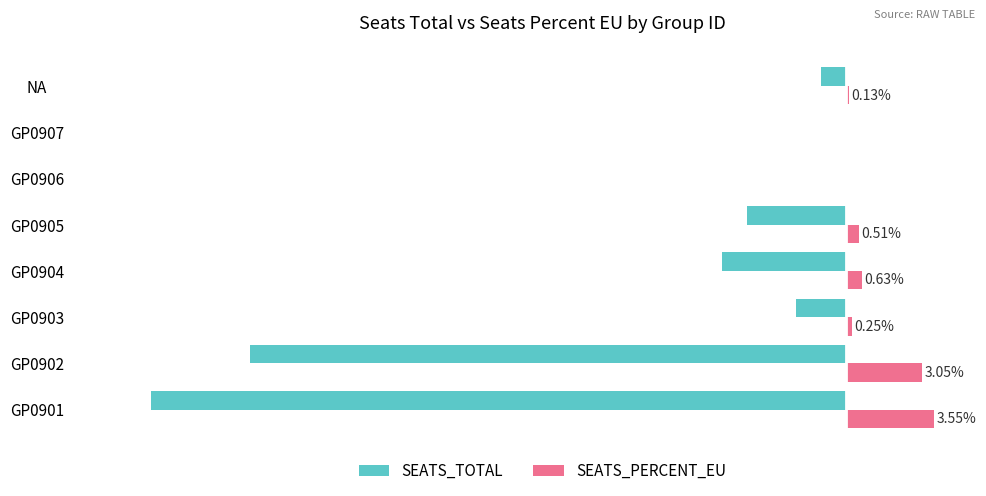

Which series changed the most between GP0901 and GP0904?

SEATS_TOTAL